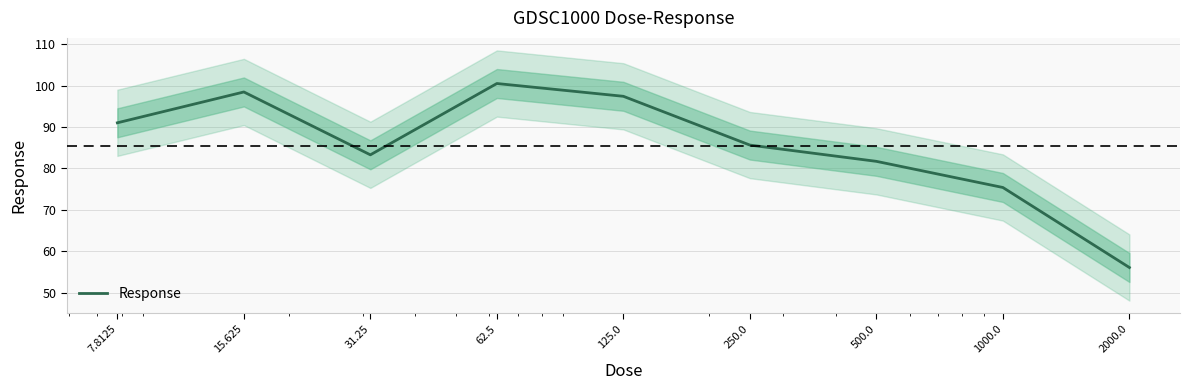

List the labels in order of value, largest first.

62.5, 15.625, 125.0, 7.8125, 250.0, 31.25, 500.0, 1000.0, 2000.0